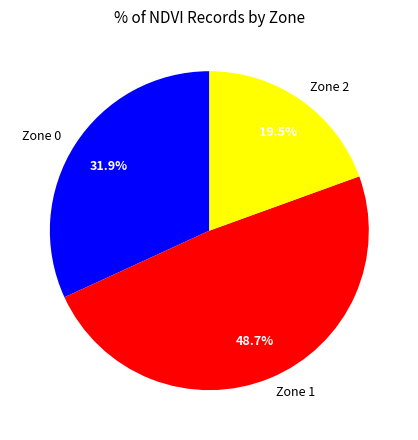

How many segments does this pie chart have?

3